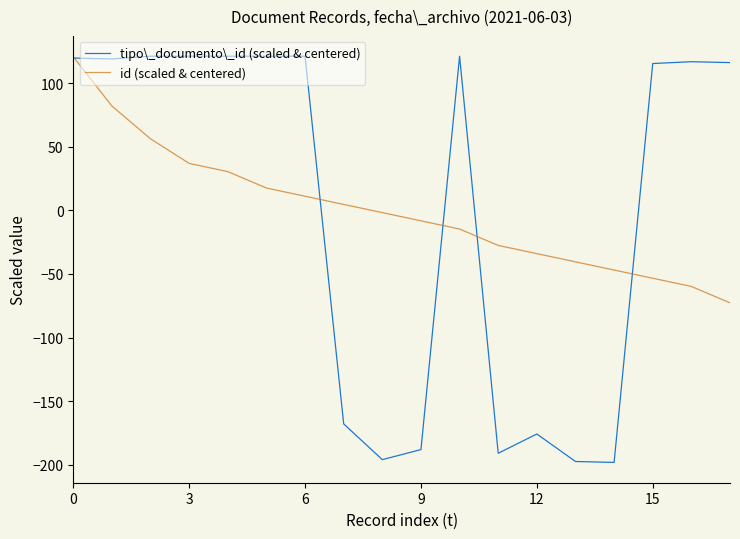

Which series has the widest spread of values?

tipo\_documento\_id (scaled & centered)